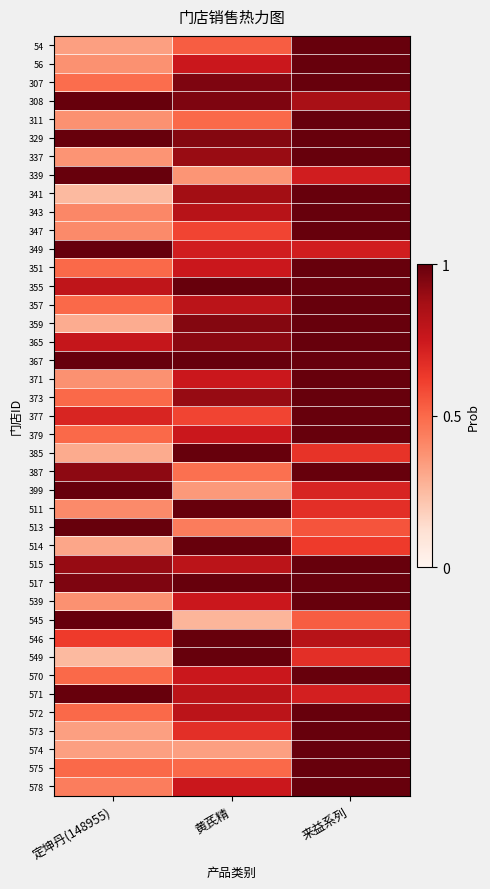

How many 399 values are between 0 and 1?

3